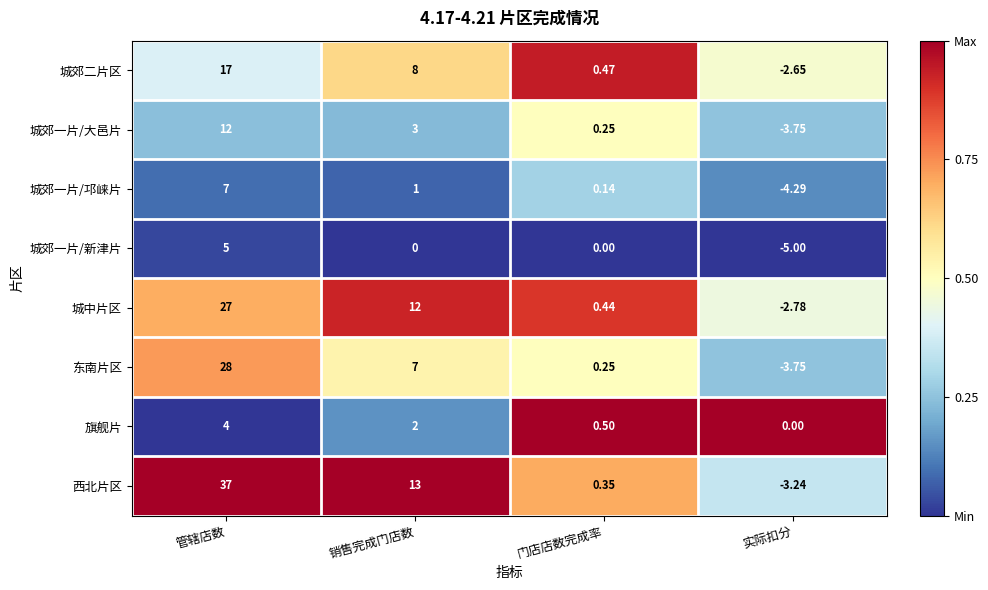

At which label is 东南片区 closest to 12?

销售完成门店数